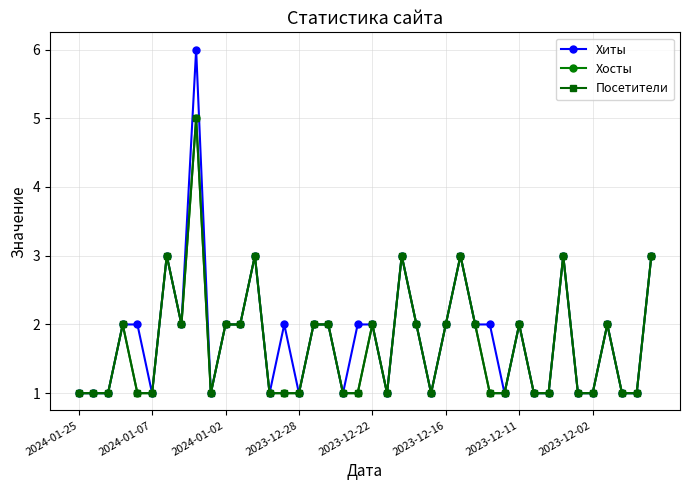

What is the difference between the second highest and second lowest values in the Хосты series?

2